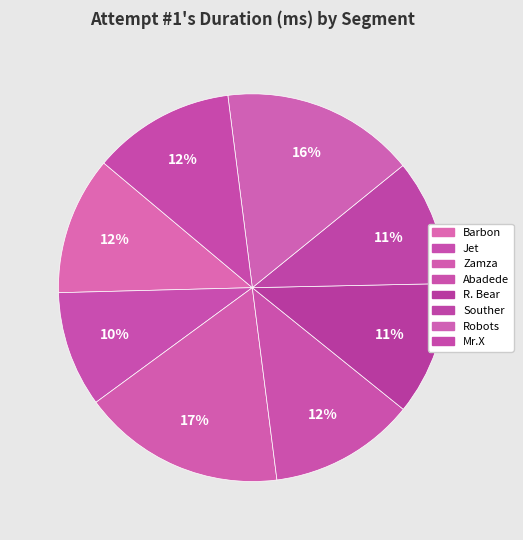

What percentage is the Souther slice, to the nearest percent?

11%